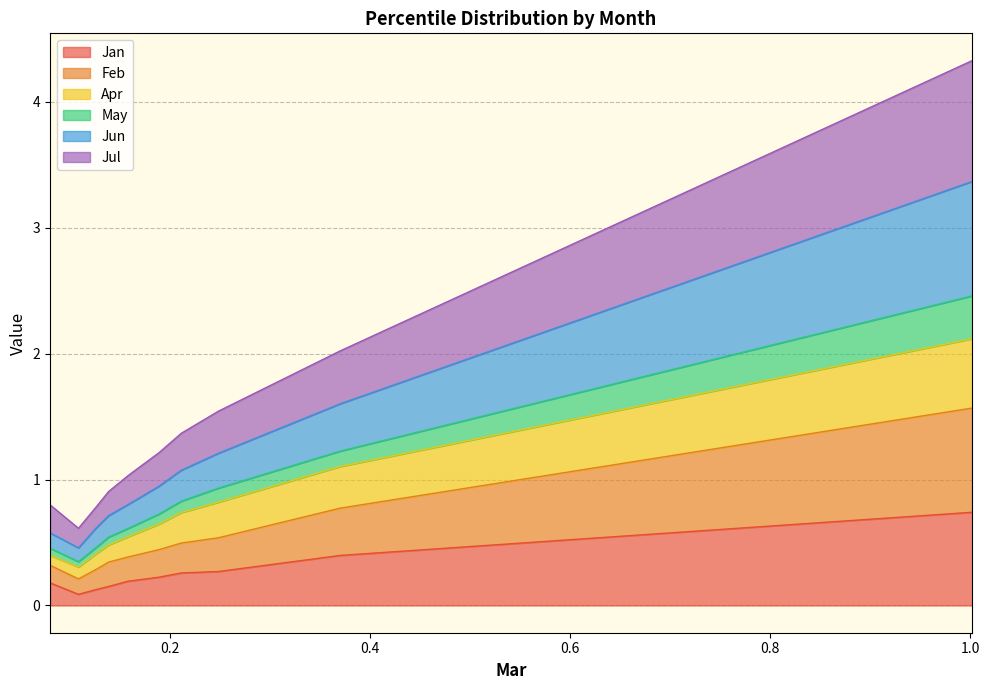

What is the sum of the Jul values at pct45 and pct75?

1.5